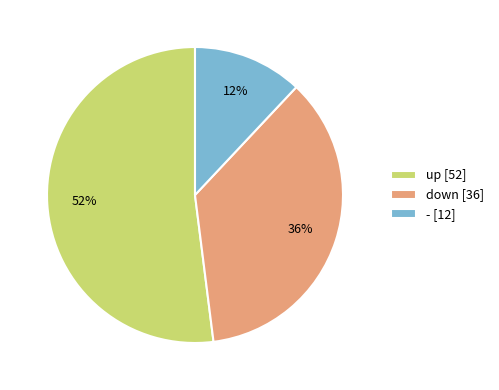

Which slice represents more than half of the pie?

up